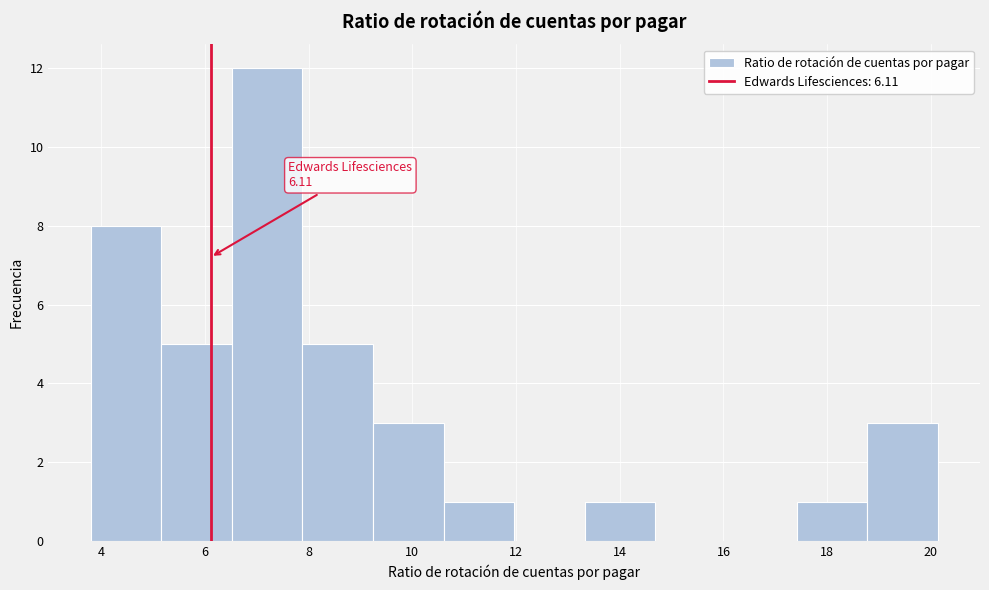

Which range on the x-axis has the tallest bar?

6.6 to 7.8